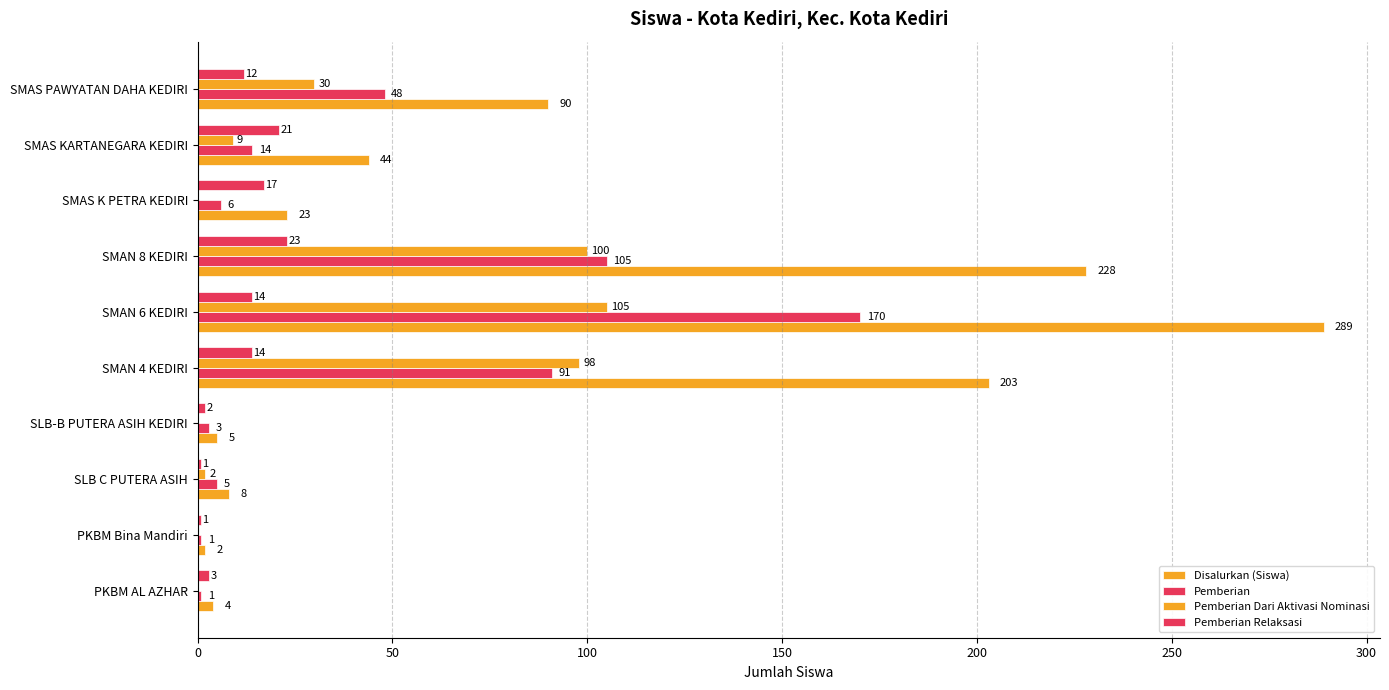

Reading left to right, extract all data points from this chart.

Disalurkan (Siswa): 4	2	8	5	203	289	228	23	44	90
Pemberian: 1	1	5	3	91	170	105	6	14	48
Pemberian Dari Aktivasi Nominasi: 0	0	2	0	98	105	100	0	9	30
Pemberian Relaksasi: 3	1	1	2	14	14	23	17	21	12